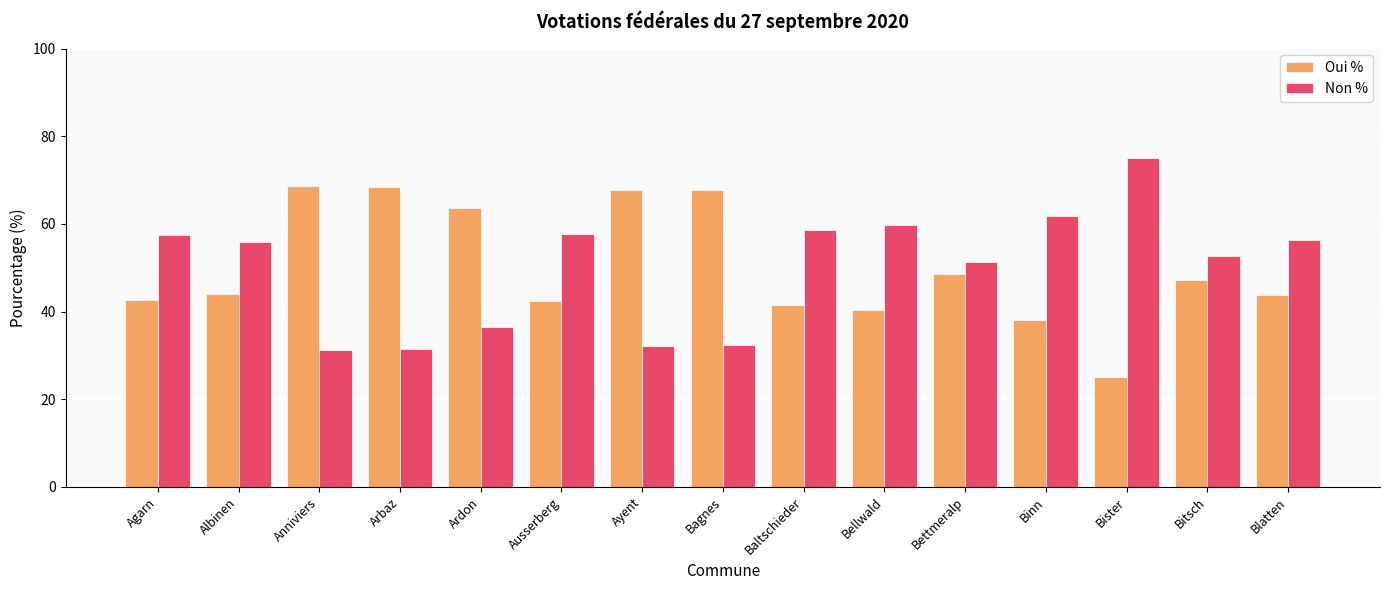

What is the approximate value of Non % at Ardon?

36.5